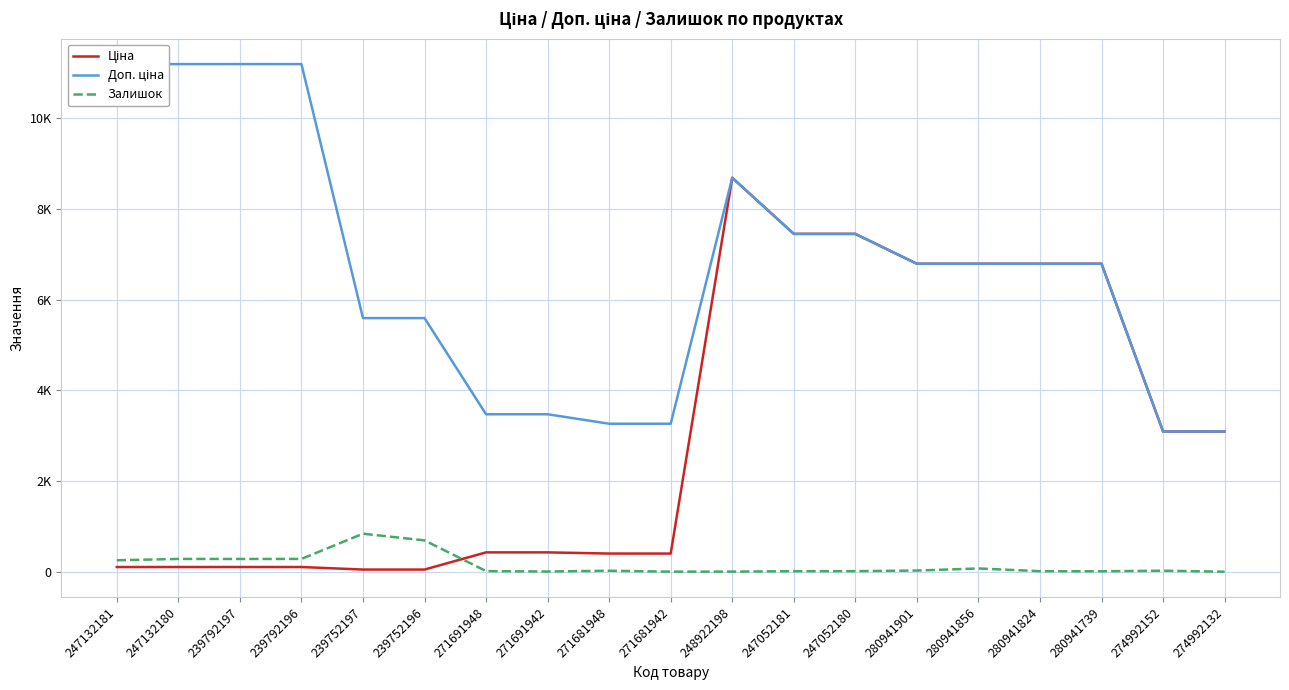

True or false: Залишок has a value of 21.0 at 247052180.

True